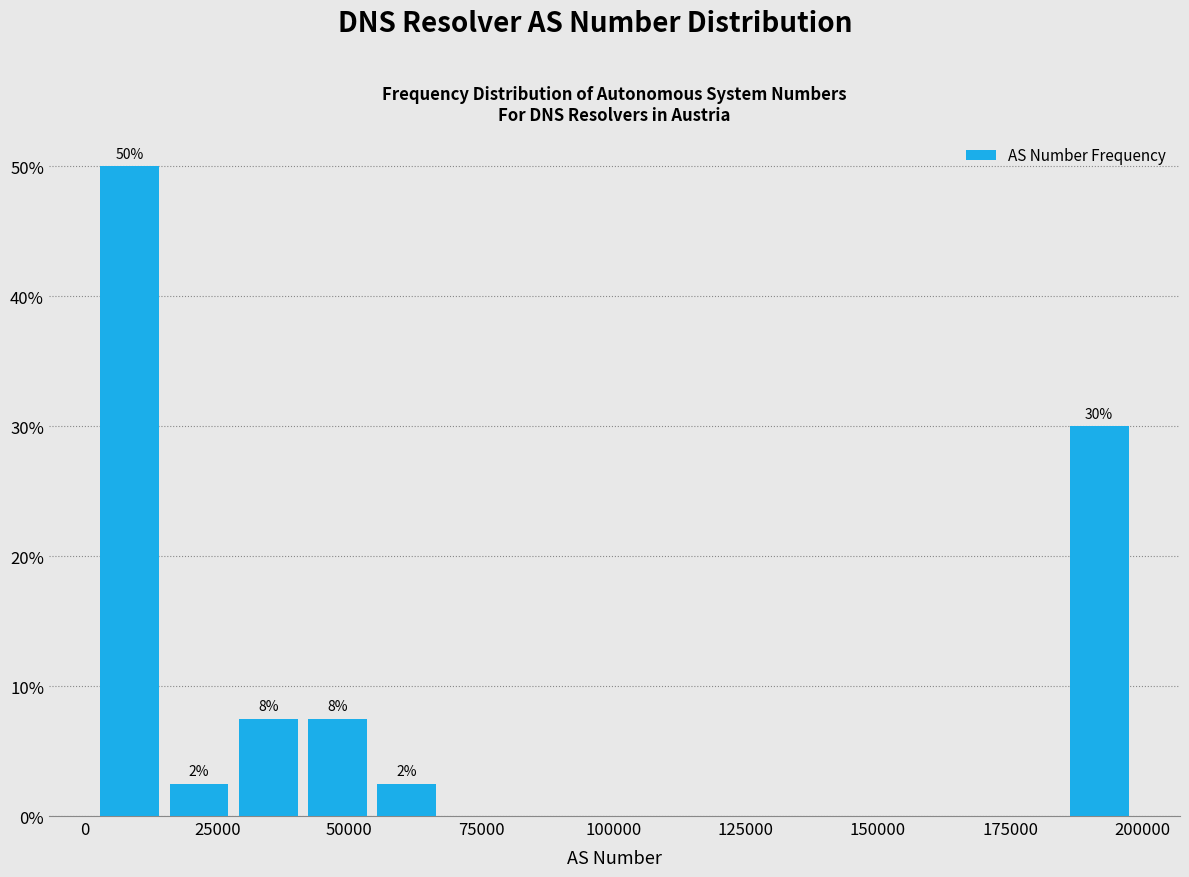

Read against the x-axis, roughly where is the centre of the tallest bar?

10000